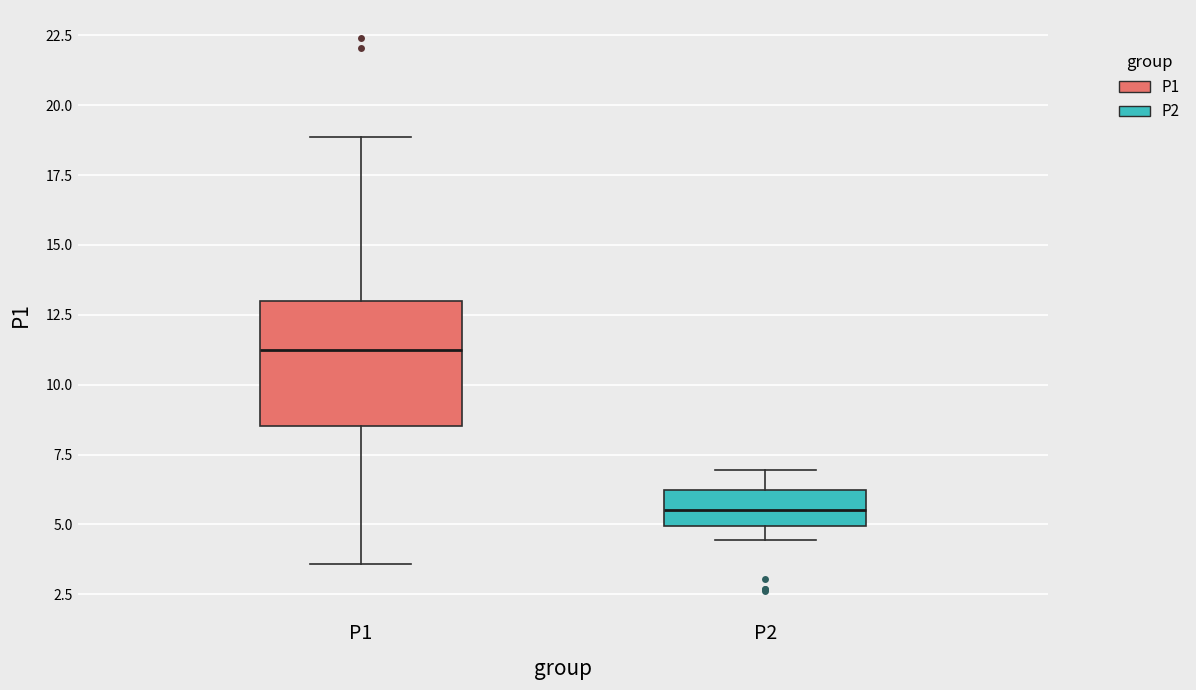

Reading left to right, transcribe this box plot: for each box, give where its median line is, the range the box spans, and where its two whiskers end, as read against the y-axis. The values are not printed on the chart, so give them approximately, as read against the axis.

P1: median 11.0, box 8.5 to 13.0, whiskers 3.5 to 19.0
P2: median 5.5, box 5.0 to 6.0, whiskers 4.5 to 7.0